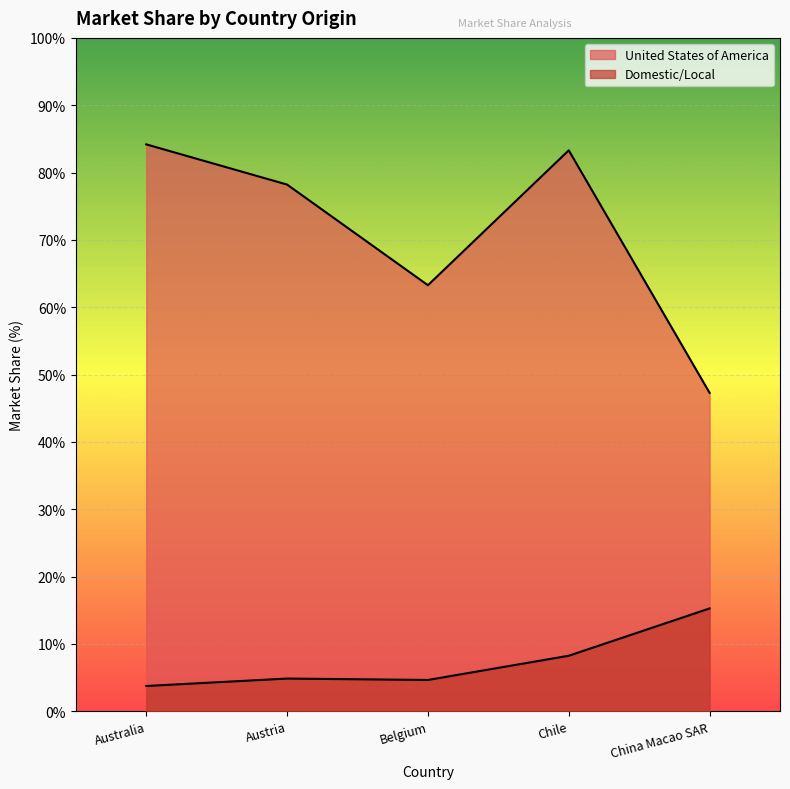

How many interior local peaks does the United States of America series have?

1